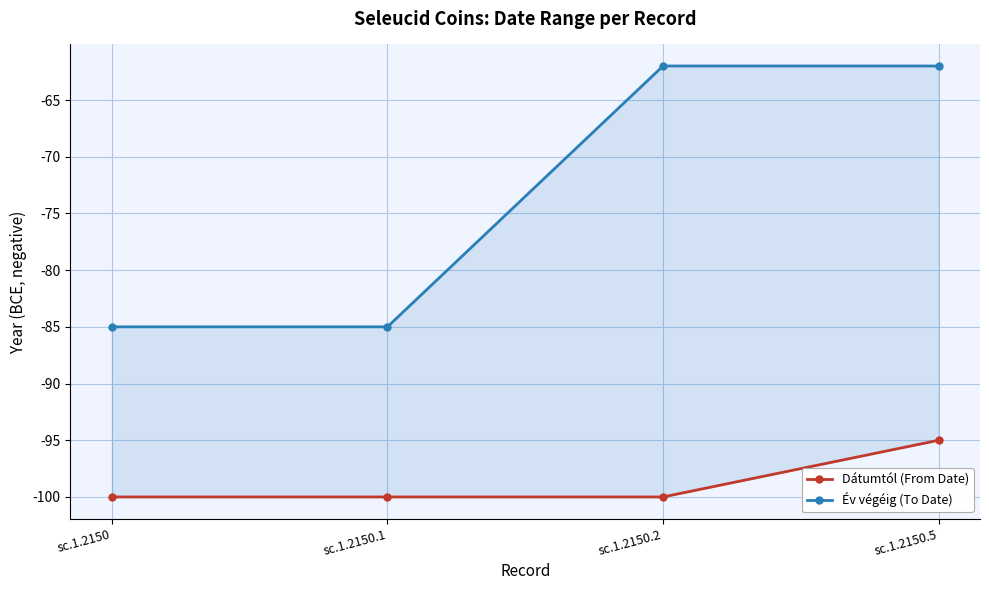

Count the number of categories in the chart.

4